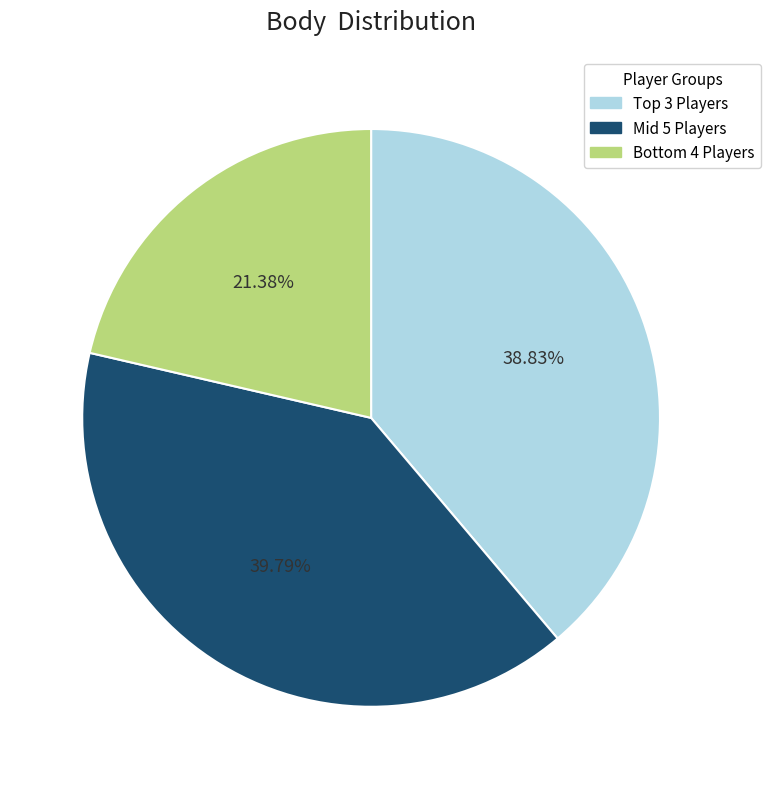

Is there any slice that represents more than half of the pie?

No